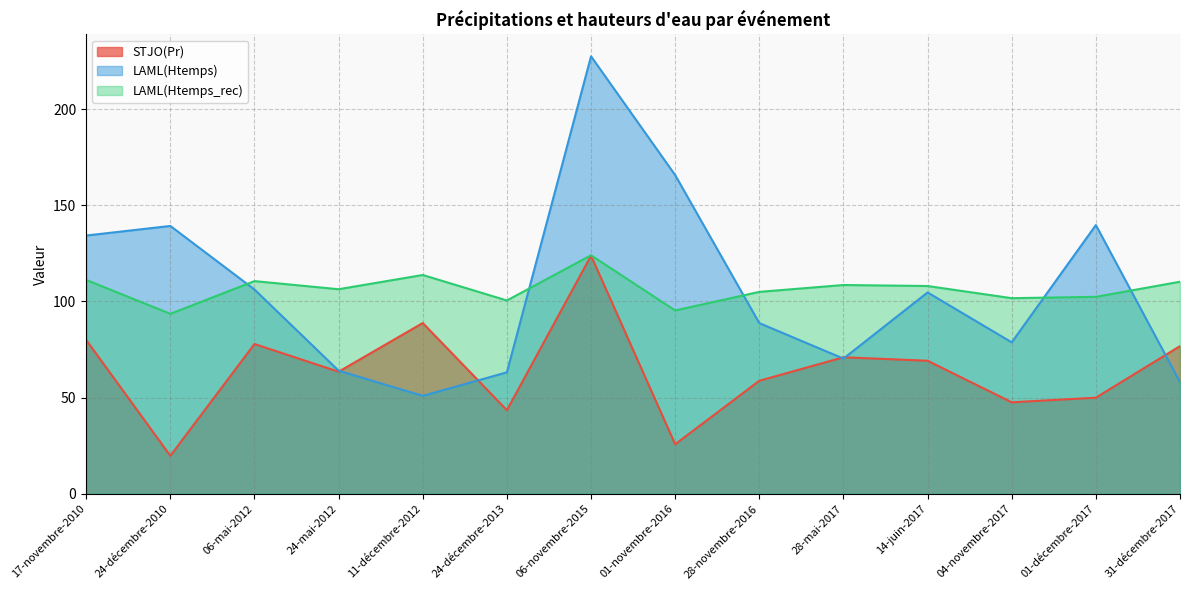

Between 28-novembre-2016 and 14-juin-2017, which series saw the biggest shift?

LAML(Htemps)